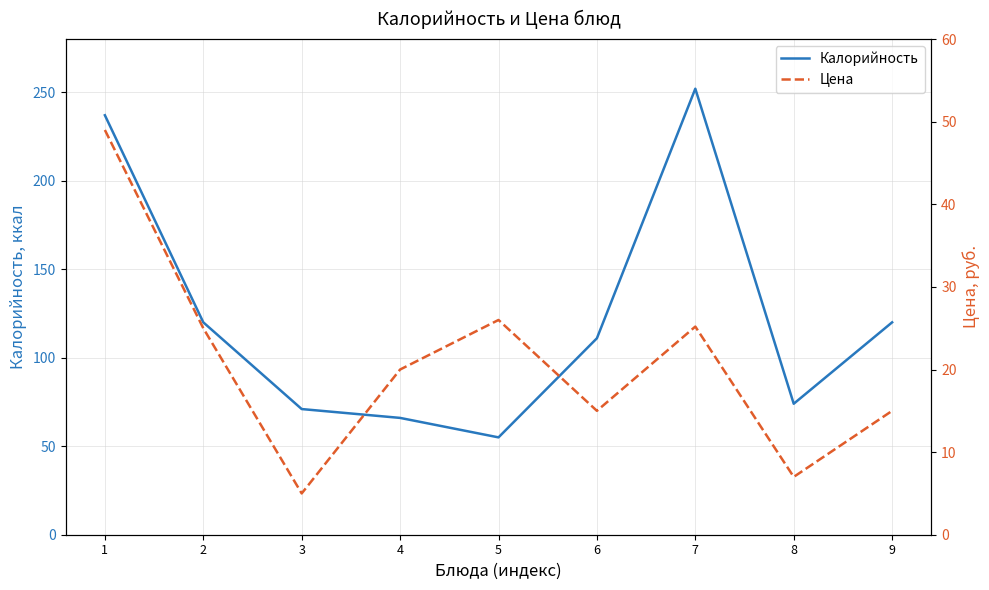

At which category does the chart reach its minimum across all series?

3